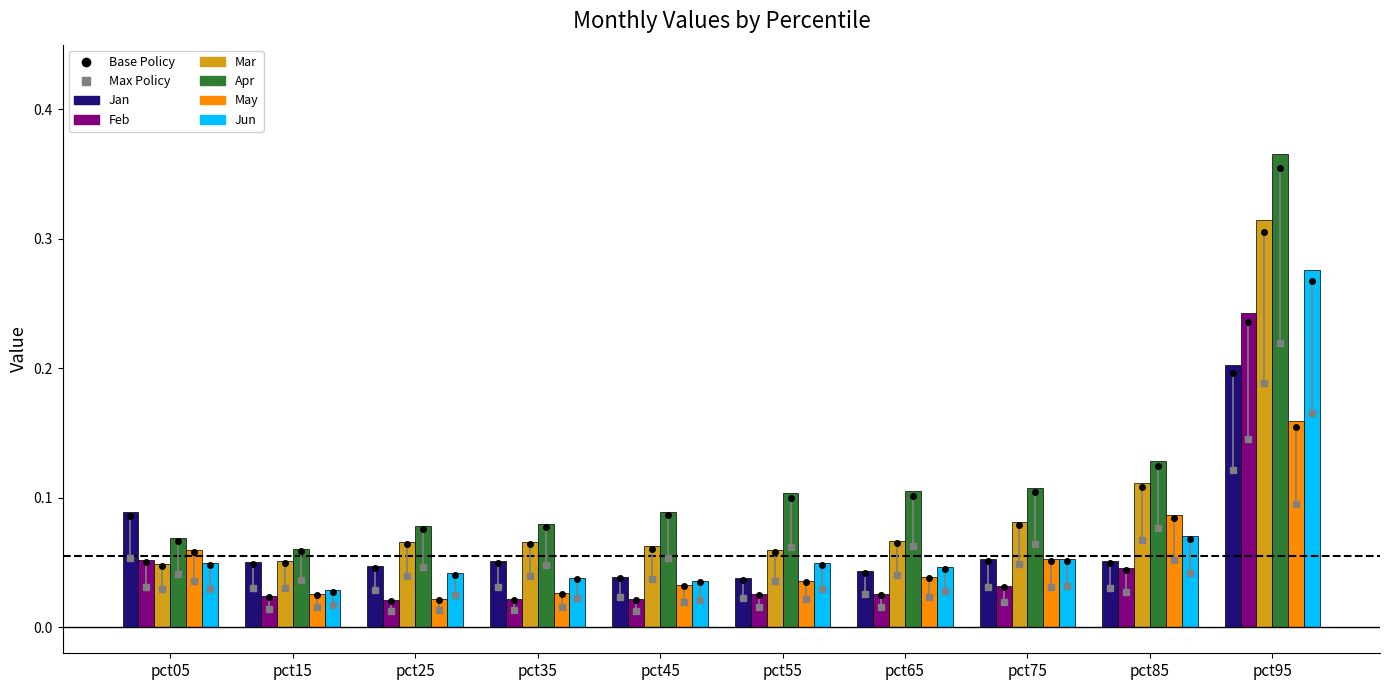

What is the total value across all series at pct35?

0.3